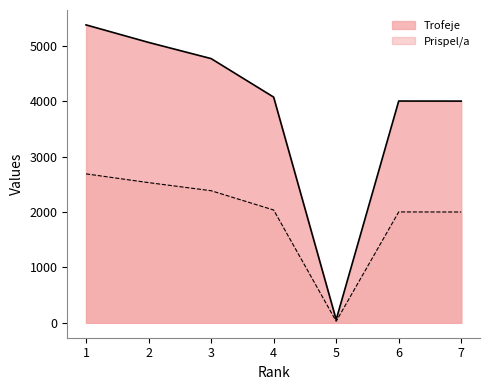

Is the value of Trofeje at 6 greater than the value of Prispel/a at 4?

Yes